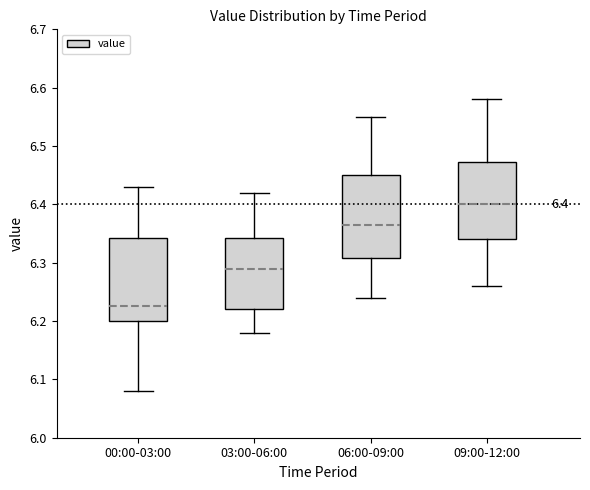

Which box's median line is the highest?

09:00-12:00